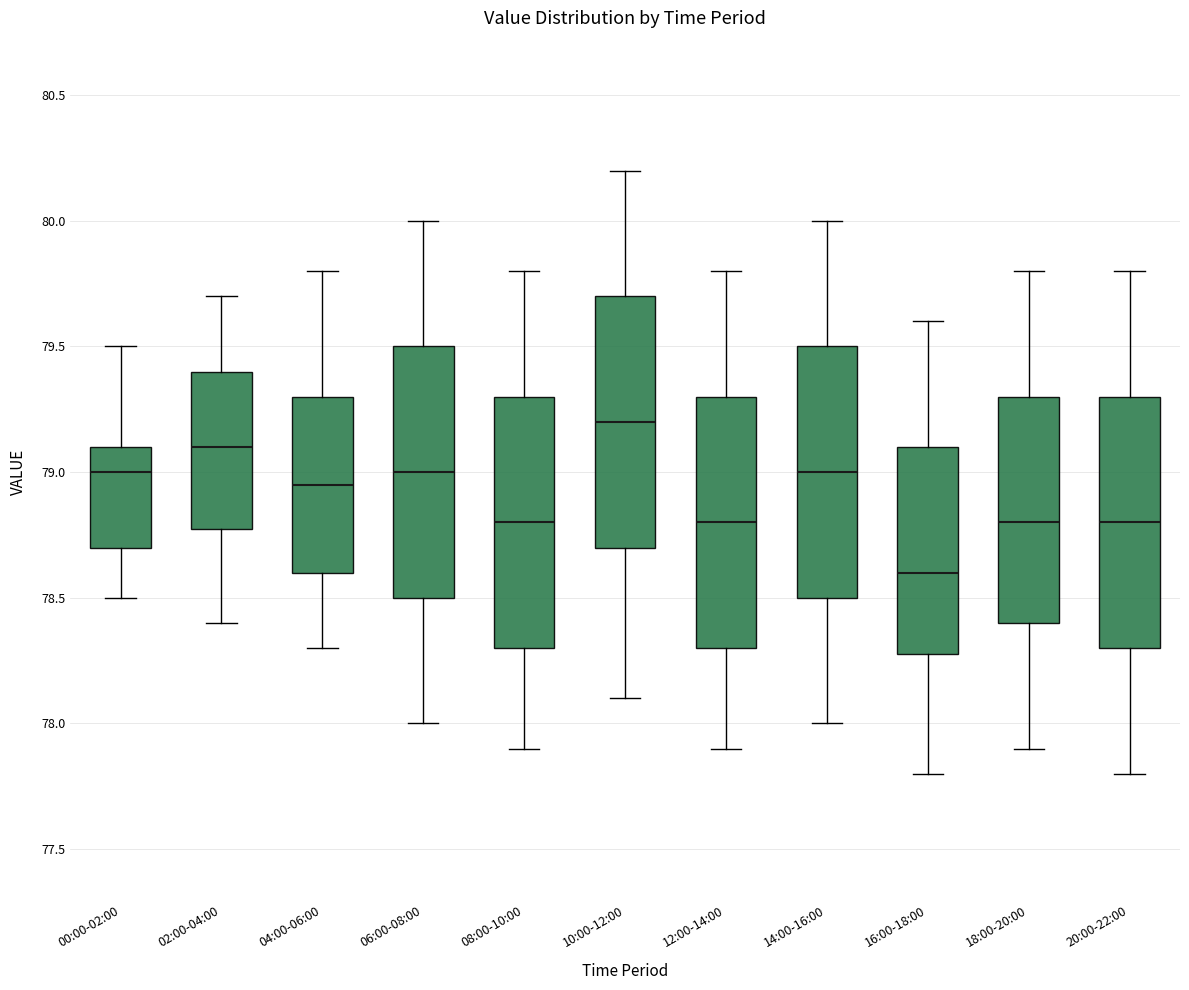

Reading left to right, read every box against the y-axis: the position of its median line, the range the box covers, and the ends of its whiskers. The values are not printed on the chart, so give them approximately, as read against the axis.

00:00-02:00: median 79.00, box 78.70 to 79.10, whiskers 78.50 to 79.50
02:00-04:00: median 79.10, box 78.80 to 79.40, whiskers 78.40 to 79.70
04:00-06:00: median 78.95, box 78.60 to 79.30, whiskers 78.30 to 79.80
06:00-08:00: median 79.00, box 78.50 to 79.50, whiskers 78.00 to 80.00
08:00-10:00: median 78.80, box 78.30 to 79.30, whiskers 77.90 to 79.80
10:00-12:00: median 79.20, box 78.70 to 79.70, whiskers 78.10 to 80.20
12:00-14:00: median 78.80, box 78.30 to 79.30, whiskers 77.90 to 79.80
14:00-16:00: median 79.00, box 78.50 to 79.50, whiskers 78.00 to 80.00
16:00-18:00: median 78.60, box 78.30 to 79.10, whiskers 77.80 to 79.60
18:00-20:00: median 78.80, box 78.40 to 79.30, whiskers 77.90 to 79.80
20:00-22:00: median 78.80, box 78.30 to 79.30, whiskers 77.80 to 79.80